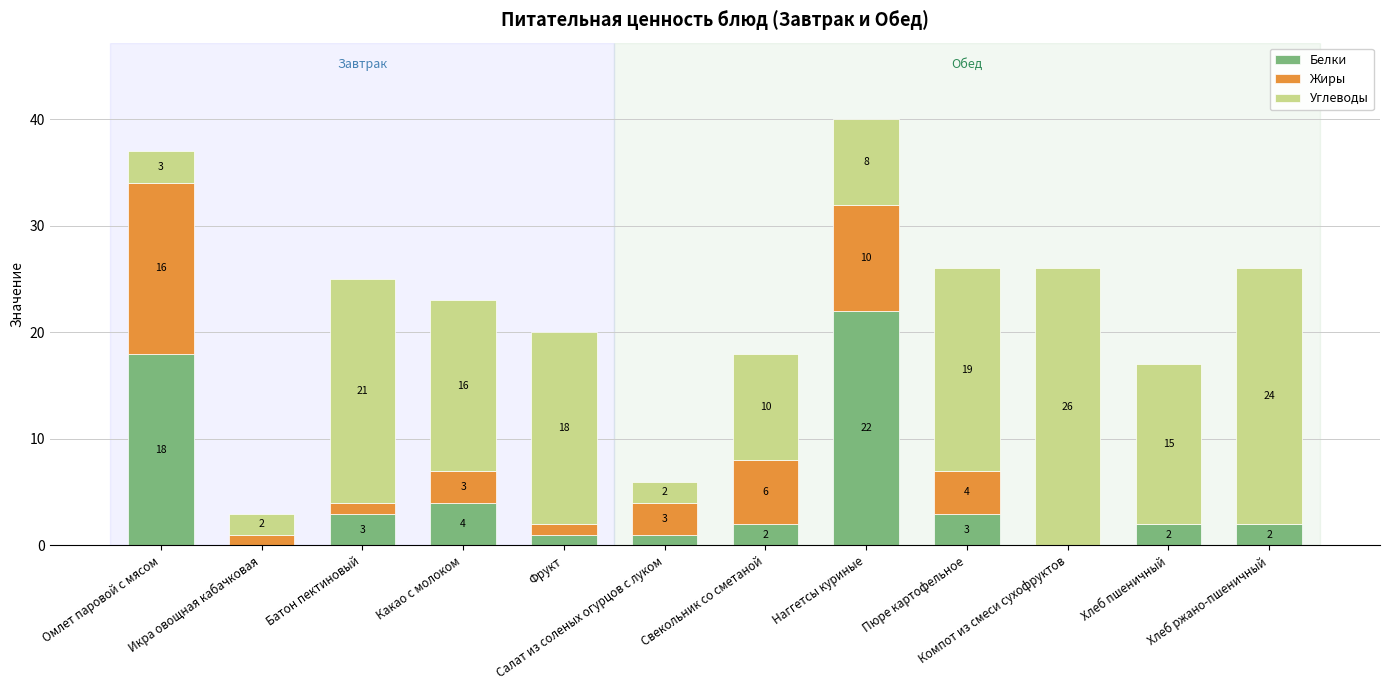

The value of Белки at Пюре картофельное is 3. True or false?

True